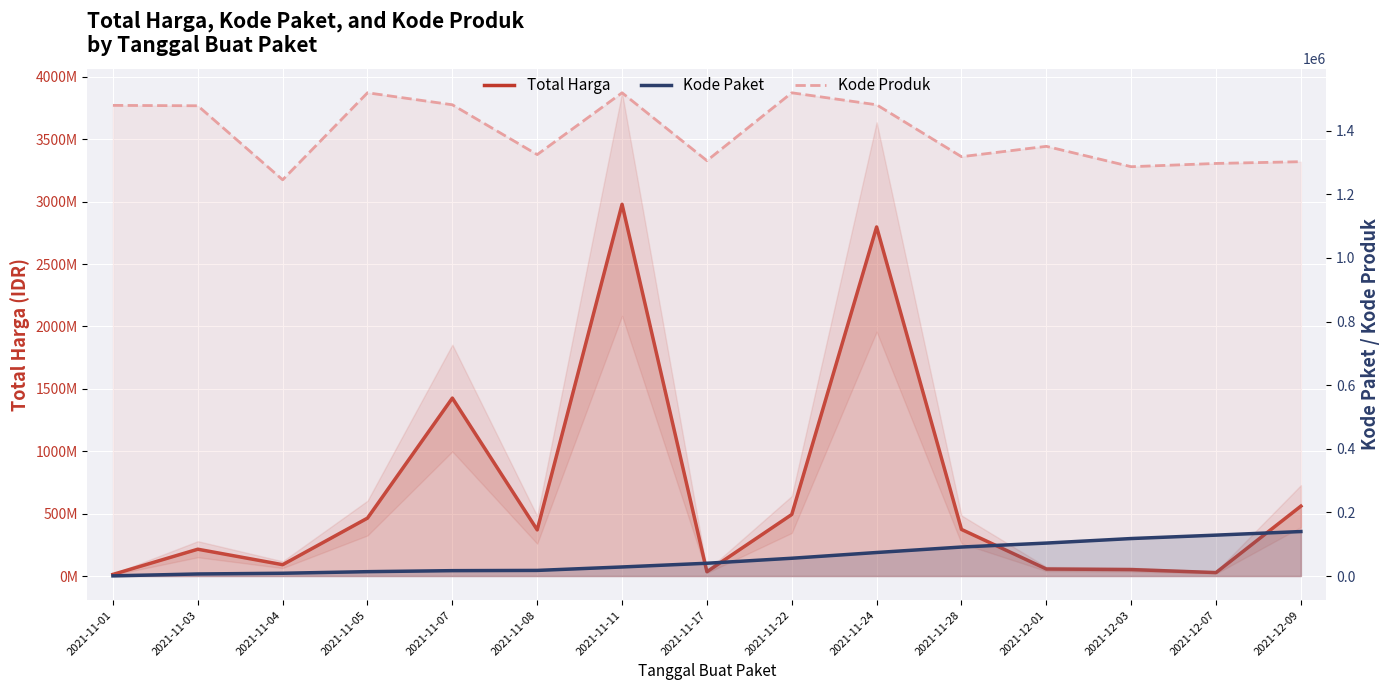

Which series has the largest total across all categories?

Total Harga